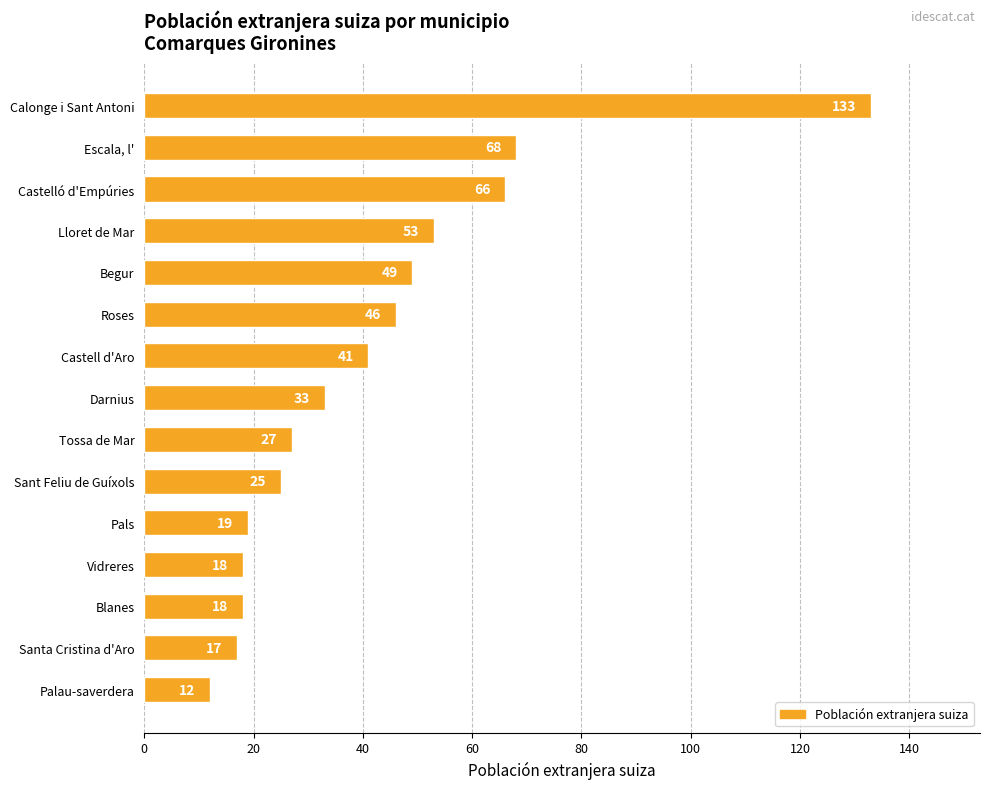

What is the approximate value at Begur, to the nearest 50?

50